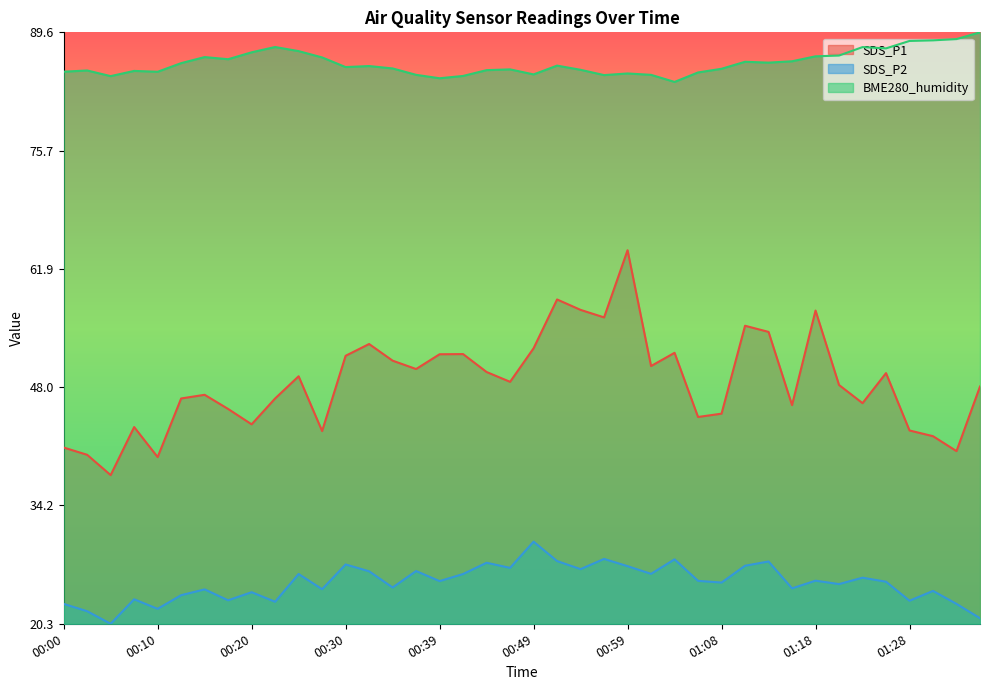

What is the average value of the BME280_humidity series?

94.8